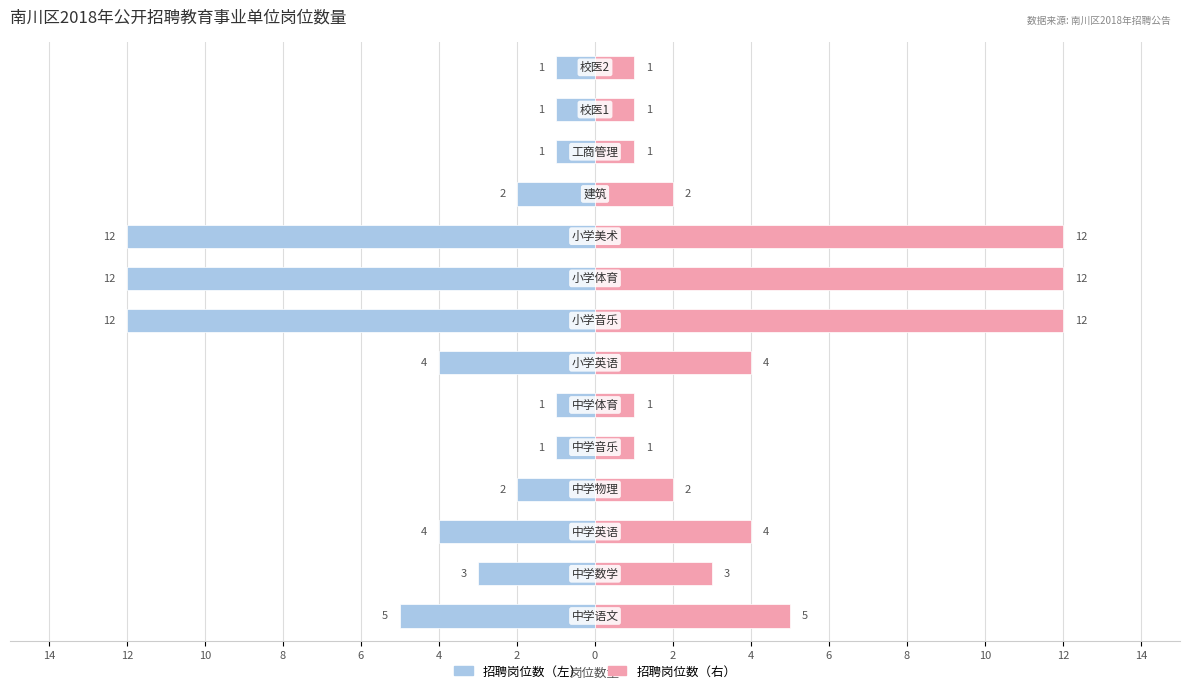

The value of 招聘单位B at 6 is 2. True or false?

False